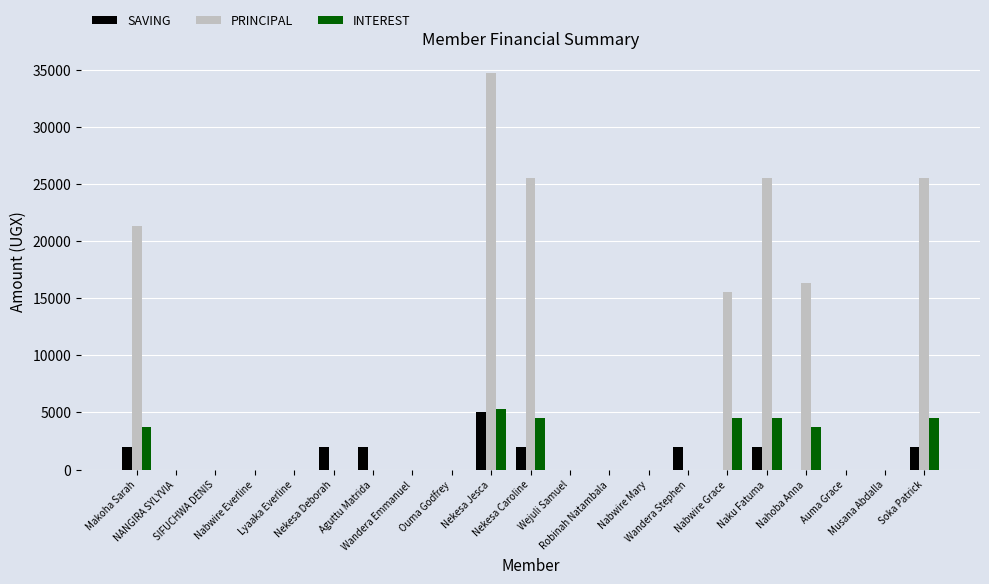

How many groups of bars are there?

21